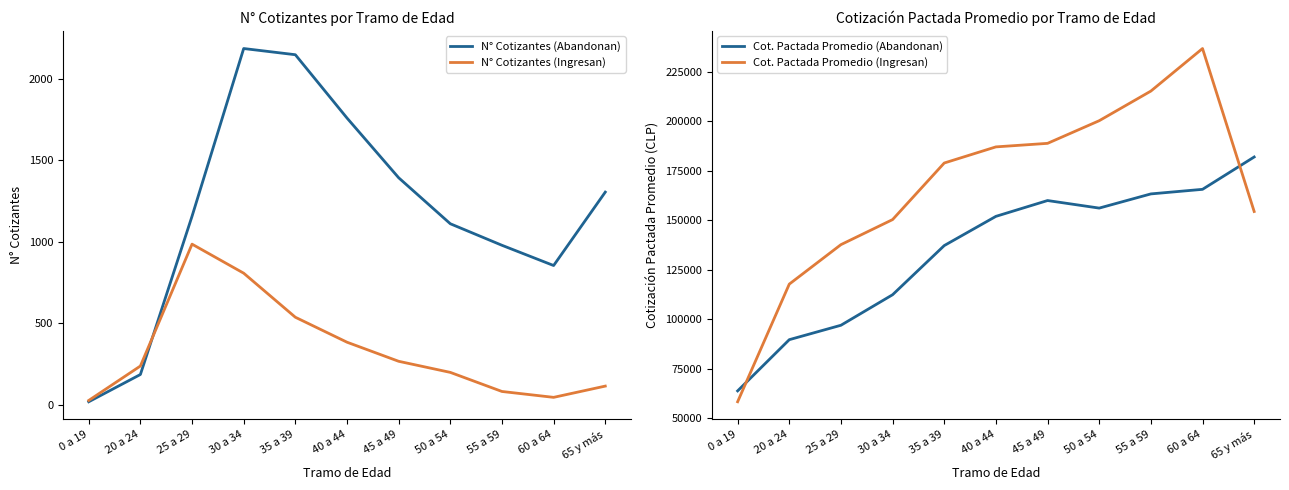

How many interior local valleys does the N° Cotizantes (Ingresan) series have?

1